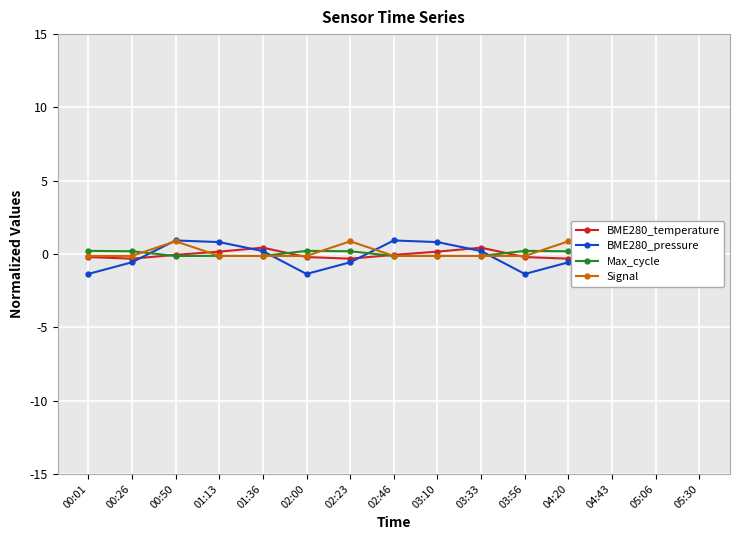

How many data points in Max_cycle are above 0?

6